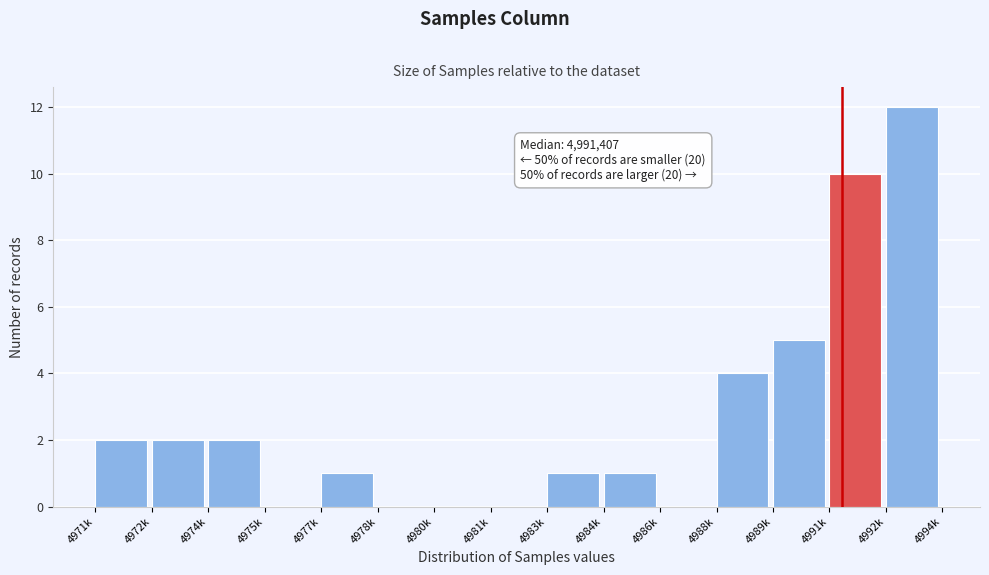

Reading left to right, list all the values displayed in this chart.

4971k=2	4972k=2	4974k=2	4975k=0	4977k=1	4978k=0	4980k=0	4981k=0	4983k=1	4984k=1	4986k=0	4988k=4	4989k=5	4991k=10	4992k=12